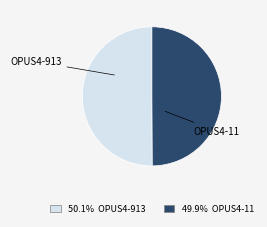

Is the sum of OPUS4-913 and OPUS4-11 greater than half?

Yes